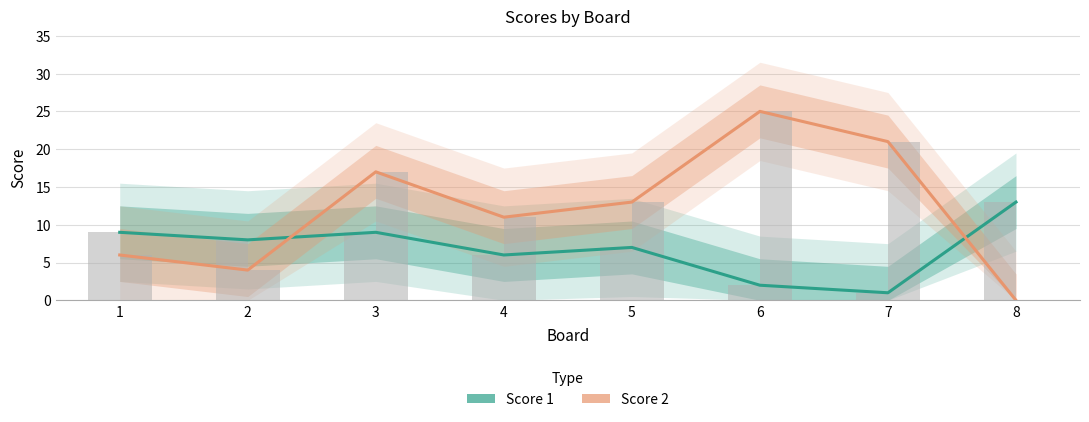

What is the total value across all series at 7?

22